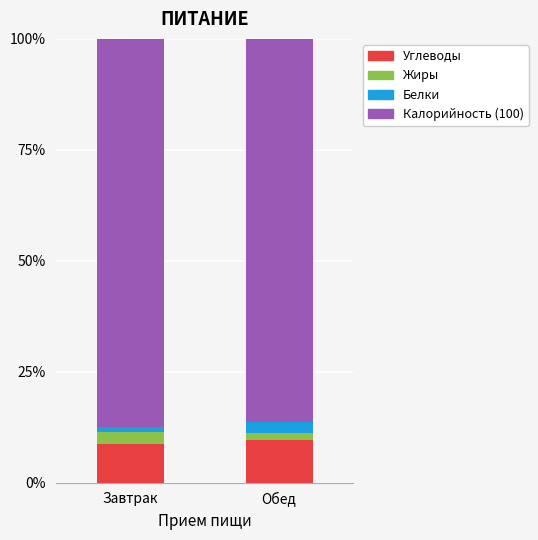

True or false: Углеводы has a value of 8.7 at Завтрак.

True